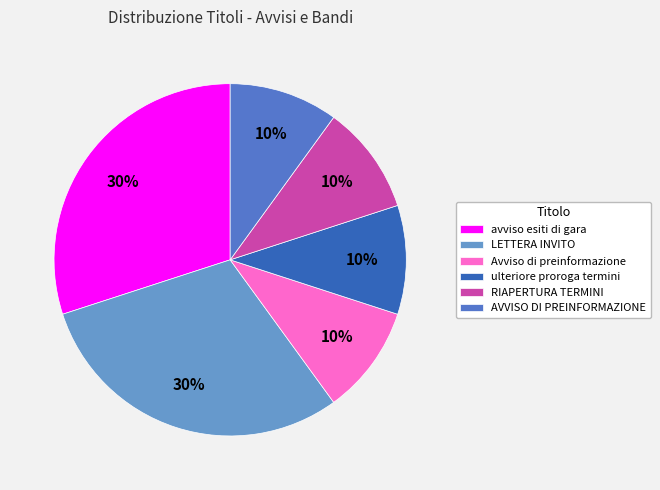

To the nearest percent, what percentage of the pie is AVVISO DI PREINFORMAZIONE?

10%